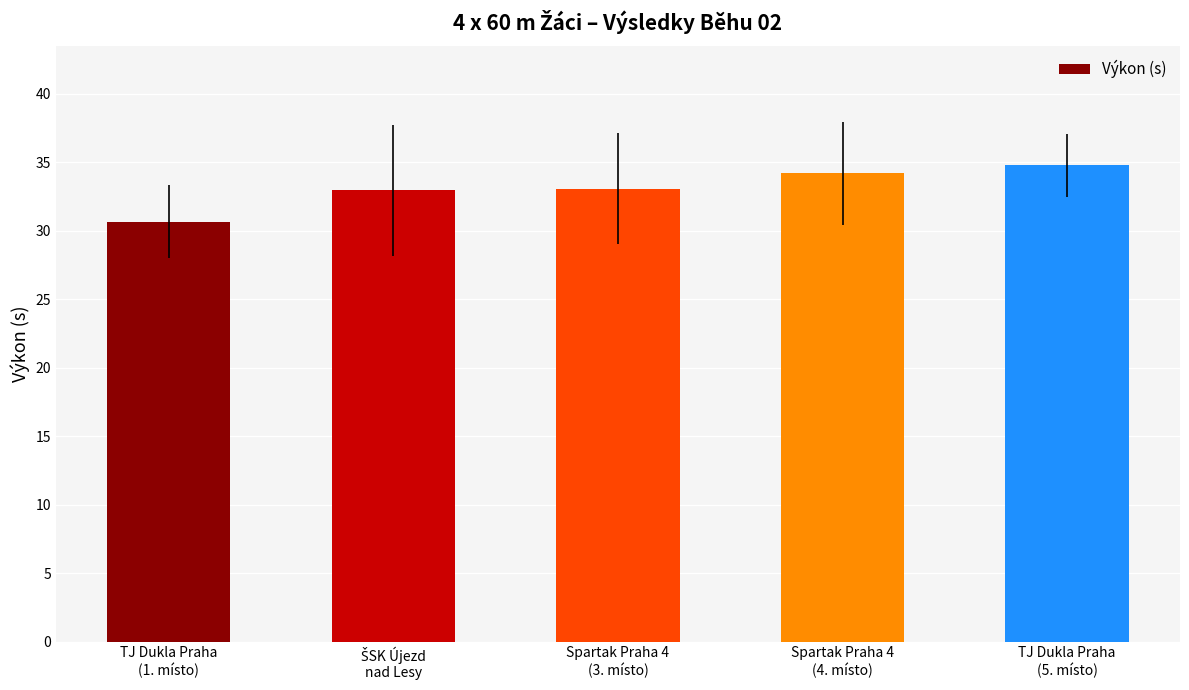

What is the value of the 5th bar from the left?

34.8